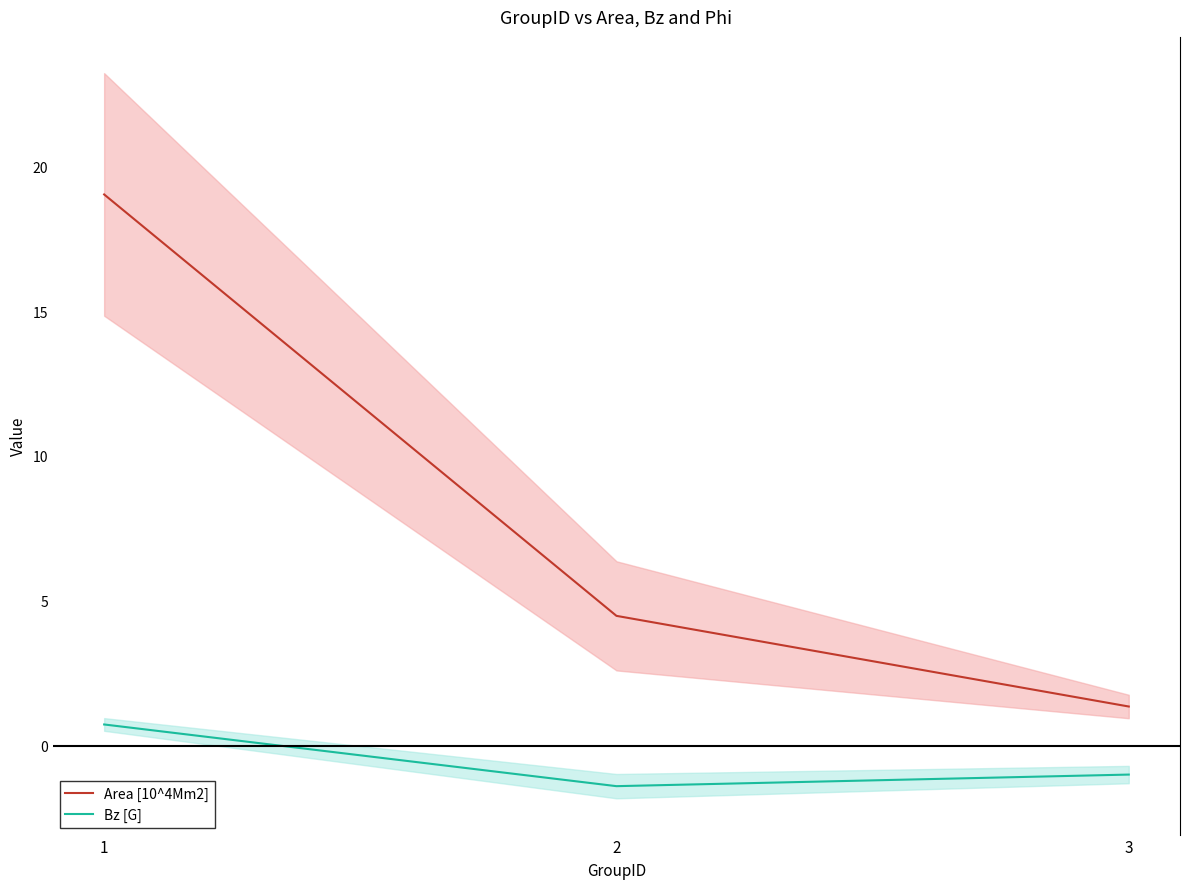

Rank the series at 1 from highest to lowest value.

Area [10^4Mm2], Bz [G]